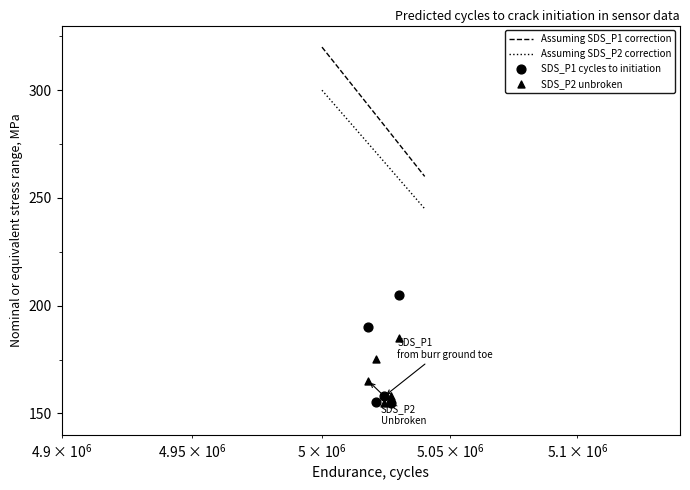

What is the minimum value for Assuming SDS_P1 correction?

260.0